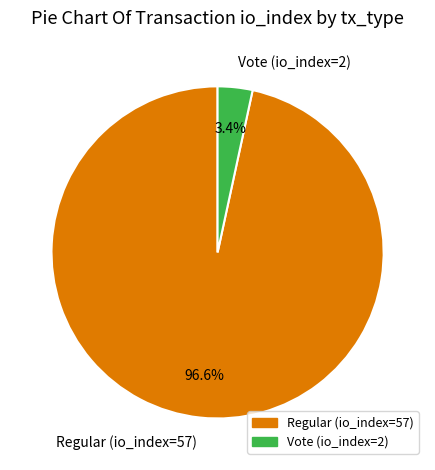

To the nearest percent, what is the difference between the Vote (io_index=2) and Regular (io_index=57) slice percentages?

93%